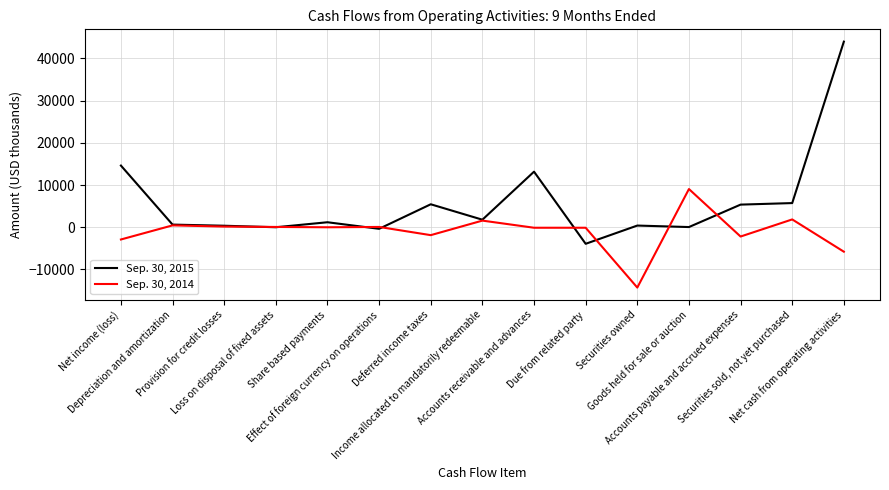

What is the difference between the maximum and minimum values in the Sep. 30, 2014 series?

23351